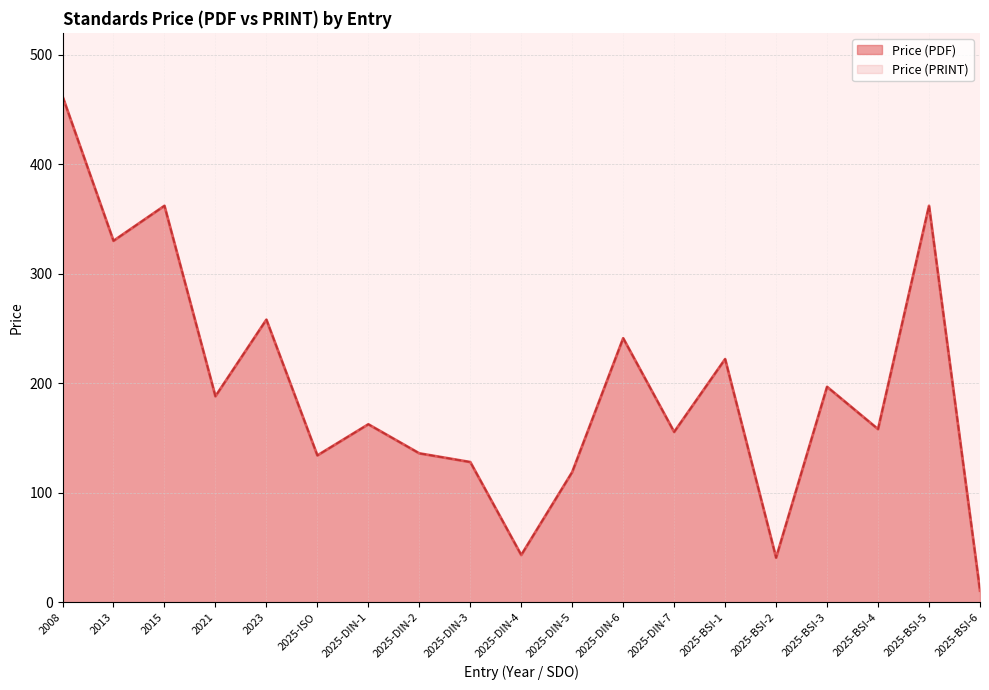

Where is the first local maximum for Price (PDF)?

2015